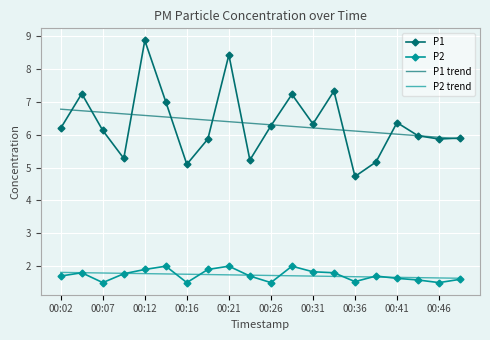

How many interior local peaks does the P1 series have?

6